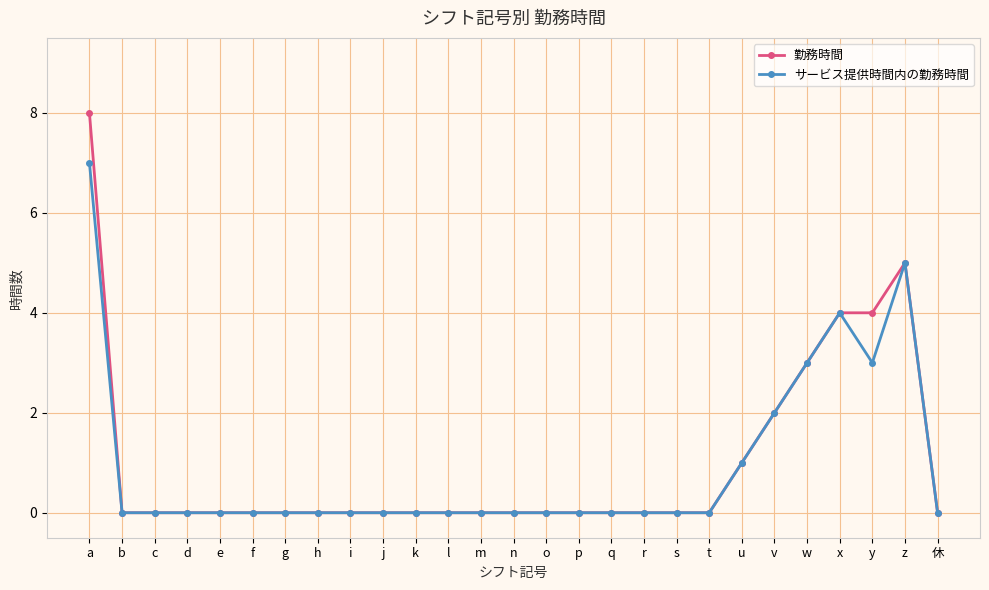

What are all the series names shown in the legend?

勤務時間, サービス提供時間内の勤務時間